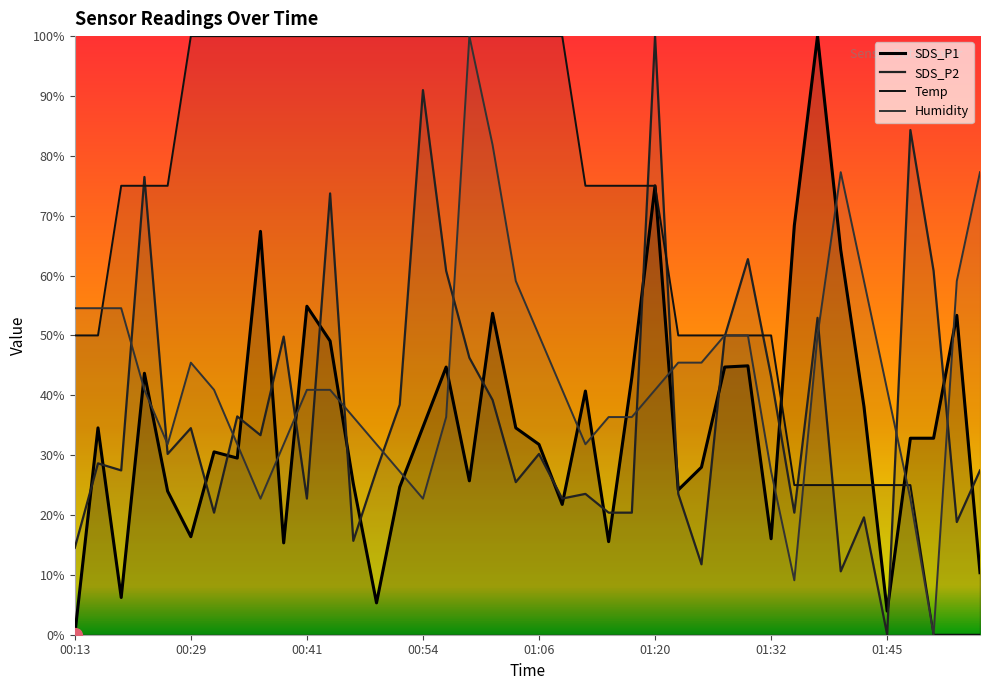

Reading left to right, transcribe all the data shown in this chart.

SDS_P1: 0.0	34.6	6.2	43.7	24.0	16.4	30.5	29.5	67.4	15.3	54.9	49.1	25.2	5.3	24.7	34.7	44.7	25.7	53.7	34.6	31.8	21.8	40.7	15.5	43.0	75.0	24.2	28.0	44.7	44.9	16.0	68.3	100.0	64.3	38.1	3.9	32.8	32.8	53.4	10.4
SDS_P2: 14.5	28.6	27.5	76.5	30.2	34.5	20.4	36.5	33.3	49.8	22.7	73.7	15.7	27.5	38.4	91.0	60.8	46.3	39.2	25.5	30.2	22.7	23.5	20.4	20.4	100.0	23.5	11.8	49.8	62.7	43.1	20.4	52.9	10.6	19.6	0.0	84.3	60.8	18.8	27.5
Temp: 50.0	50.0	75.0	75.0	75.0	100.0	100.0	100.0	100.0	100.0	100.0	100.0	100.0	100.0	100.0	100.0	100.0	100.0	100.0	100.0	100.0	100.0	75.0	75.0	75.0	75.0	50.0	50.0	50.0	50.0	50.0	25.0	25.0	25.0	25.0	25.0	25.0	0.0	0.0	0.0
Humidity: 54.5	54.5	54.5	40.9	31.8	45.5	40.9	31.8	22.7	31.8	40.9	40.9	36.4	31.8	27.3	22.7	36.4	100.0	81.8	59.1	50.0	40.9	31.8	36.4	36.4	40.9	45.5	45.5	50.0	50.0	27.3	9.1	50.0	77.3	59.1	40.9	22.7	0.0	59.1	77.3